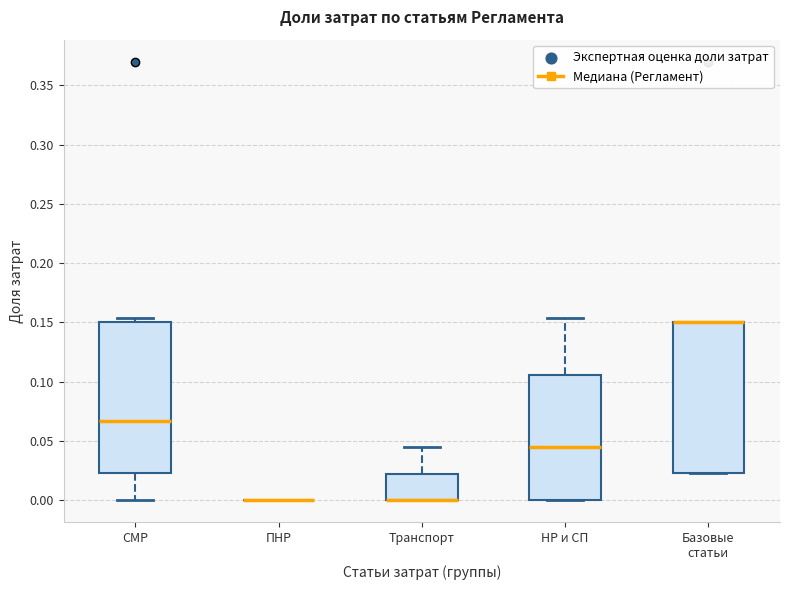

Where does the median line of the box for НР и СП sit on the y-axis? The values are not printed on the chart, so give them approximately, as read against the axis.

0.045